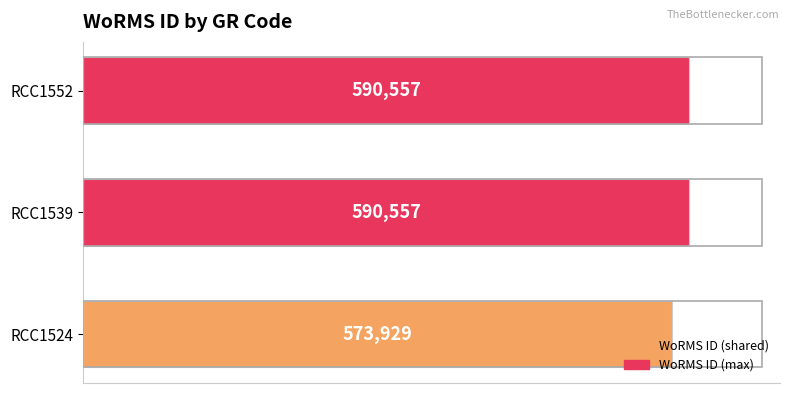

Reading bottom to top, what are all the values shown in this chart?

RCC1524=573929	RCC1539=590557	RCC1552=590557